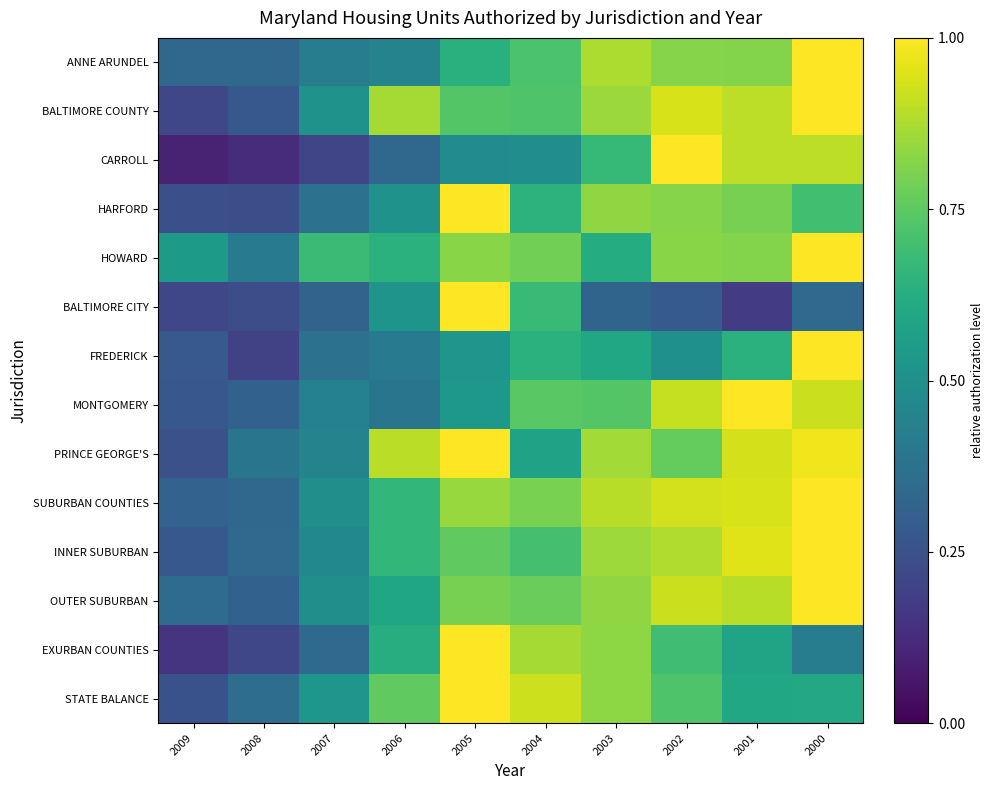

What is the greatest value displayed?

1.0